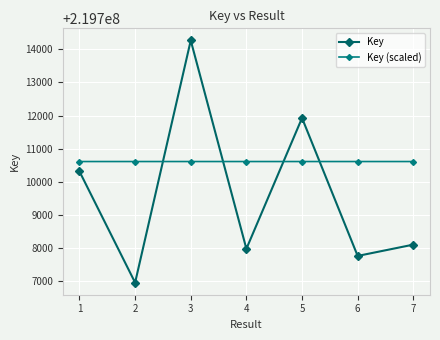

How many lines are shown in the chart?

2